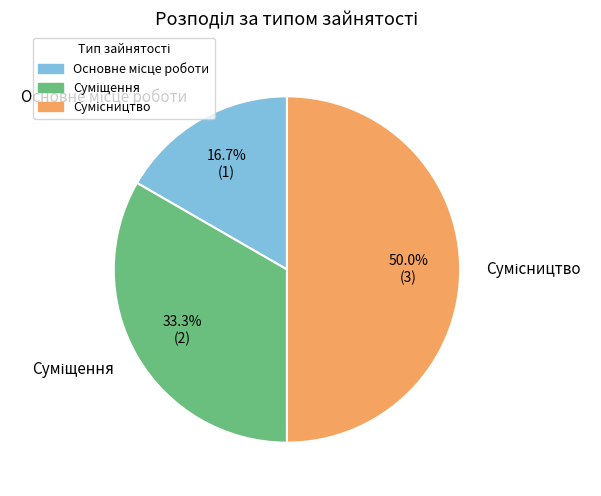

True or false: Сумісництво accounts for 40% of the total.

False